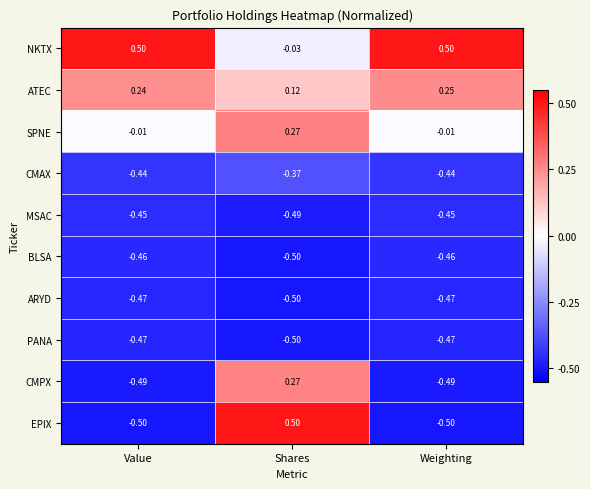

At which category is the sum across all series the highest?

Shares